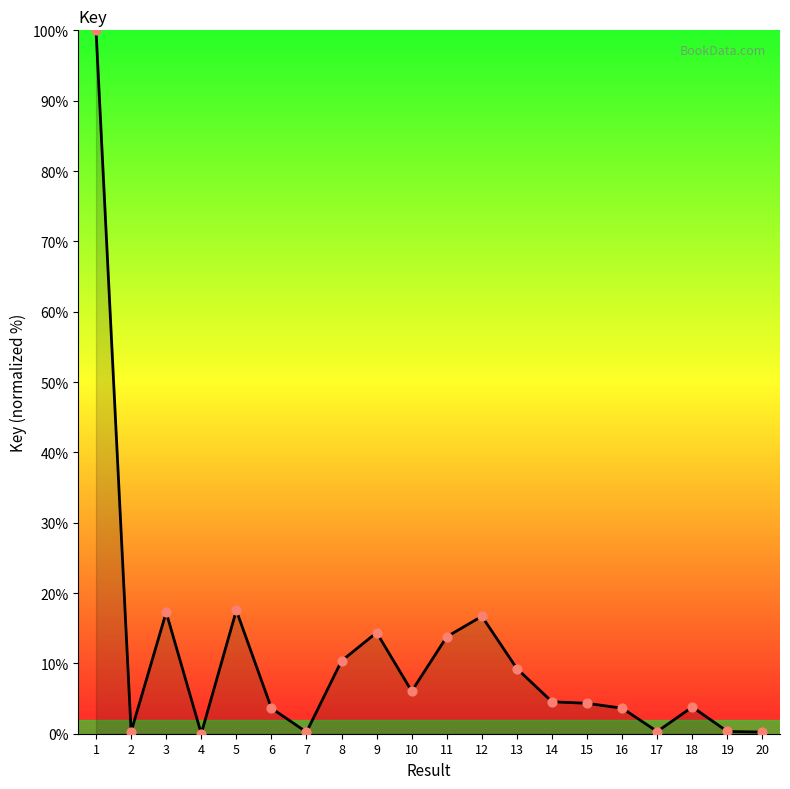

Between 19 and 3, which is larger?

3